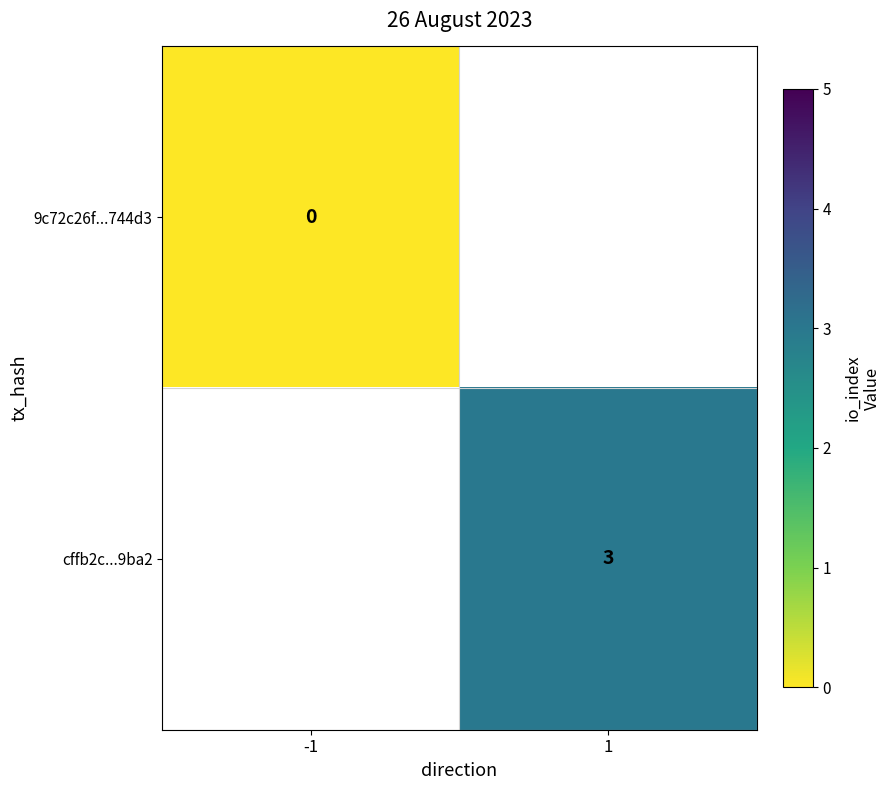

The cffb2c...9ba2 series shows 2 at 1. True or false?

False